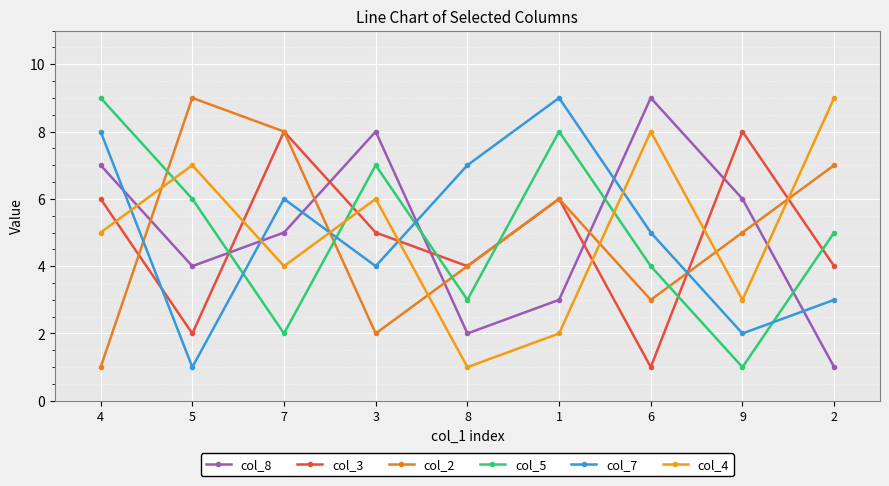

Reading right to left, what are all the values shown in this chart?

col_8: 1	6	9	3	2	8	5	4	7
col_3: 4	8	1	6	4	5	8	2	6
col_2: 7	5	3	6	4	2	8	9	1
col_5: 5	1	4	8	3	7	2	6	9
col_7: 3	2	5	9	7	4	6	1	8
col_4: 9	3	8	2	1	6	4	7	5